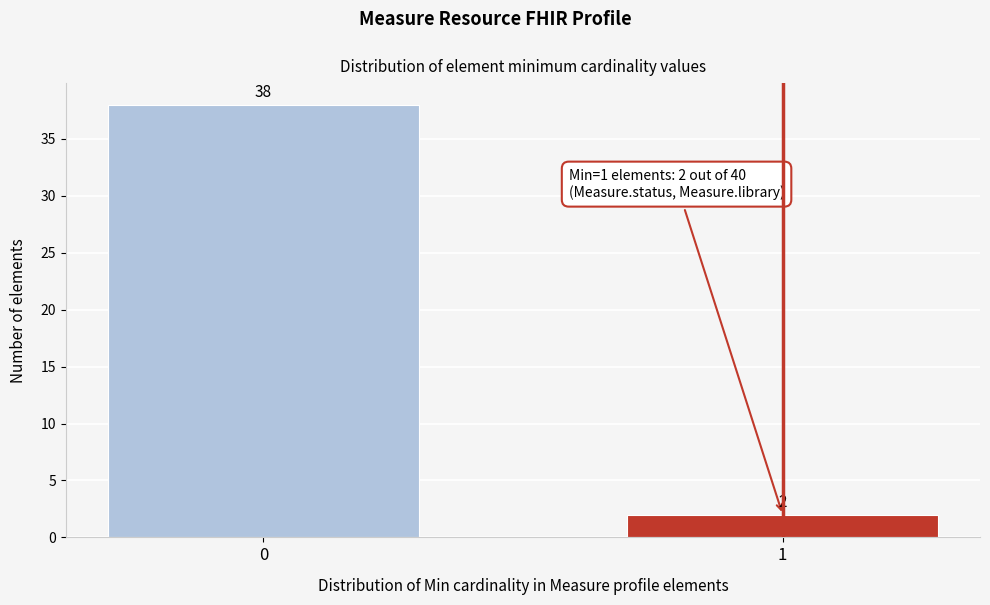

Reading right to left, transcribe all the data shown in this chart.

2	38